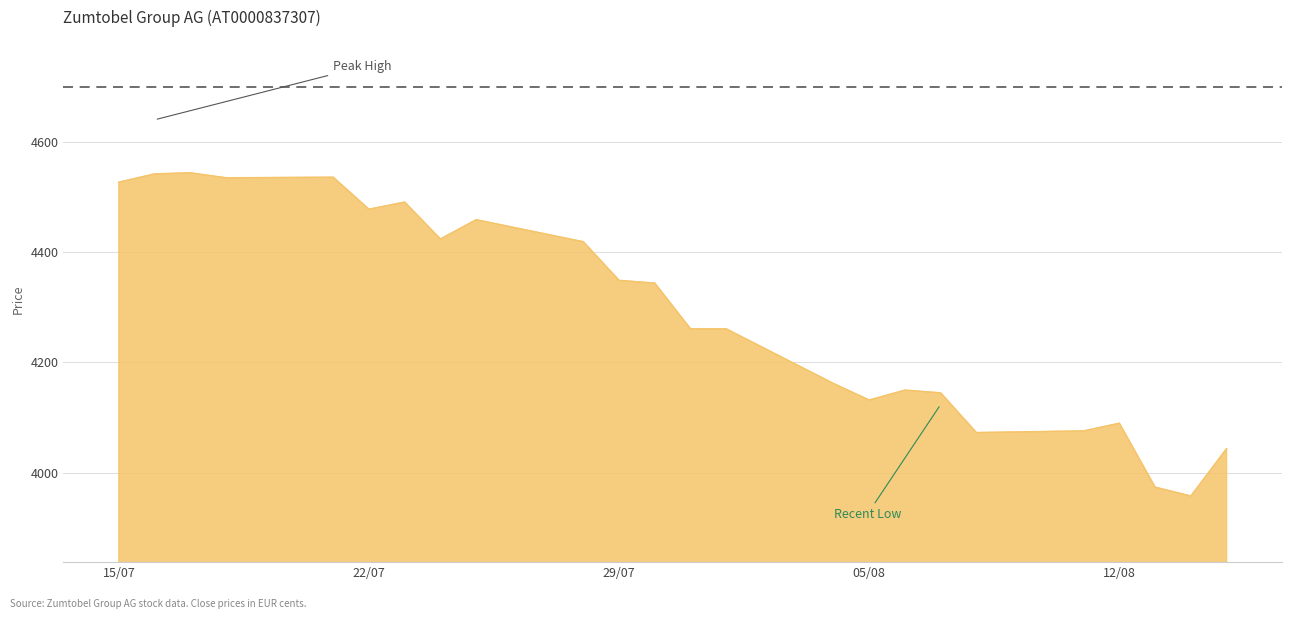

What is the difference between the maximum and minimum values?

586